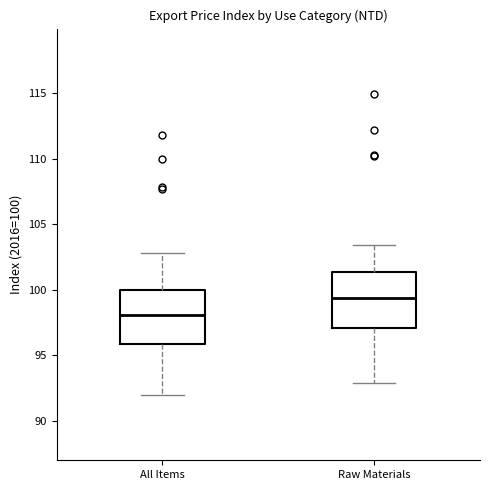

Reading left to right, transcribe this box plot: for each box, give where its median line is, the range the box spans, and where its two whiskers end, as read against the y-axis. The values are not printed on the chart, so give them approximately, as read against the axis.

All Items: median 98.0, box 96.0 to 100.0, whiskers 92.0 to 103.0
Raw Materials: median 99.5, box 97.0 to 101.5, whiskers 93.0 to 103.5